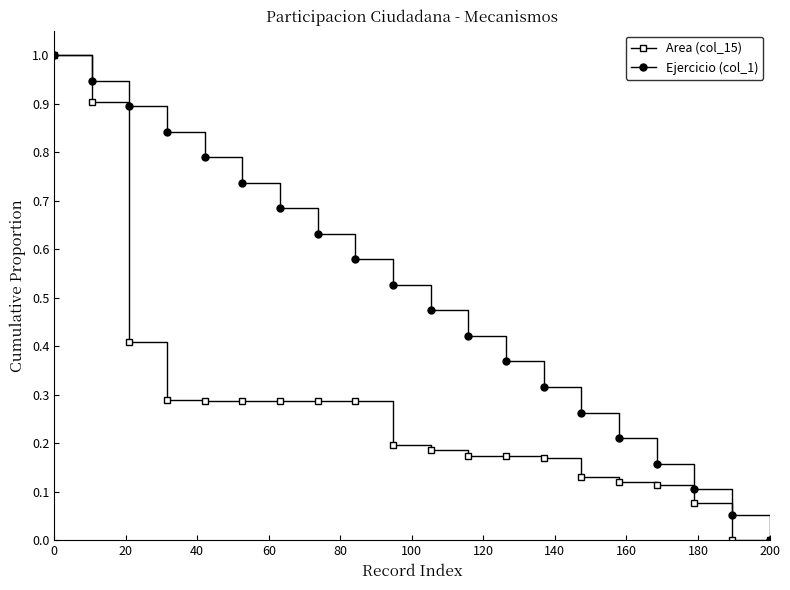

True or false: Ejercicio (col_1) has more than 2 interior local peaks.

False